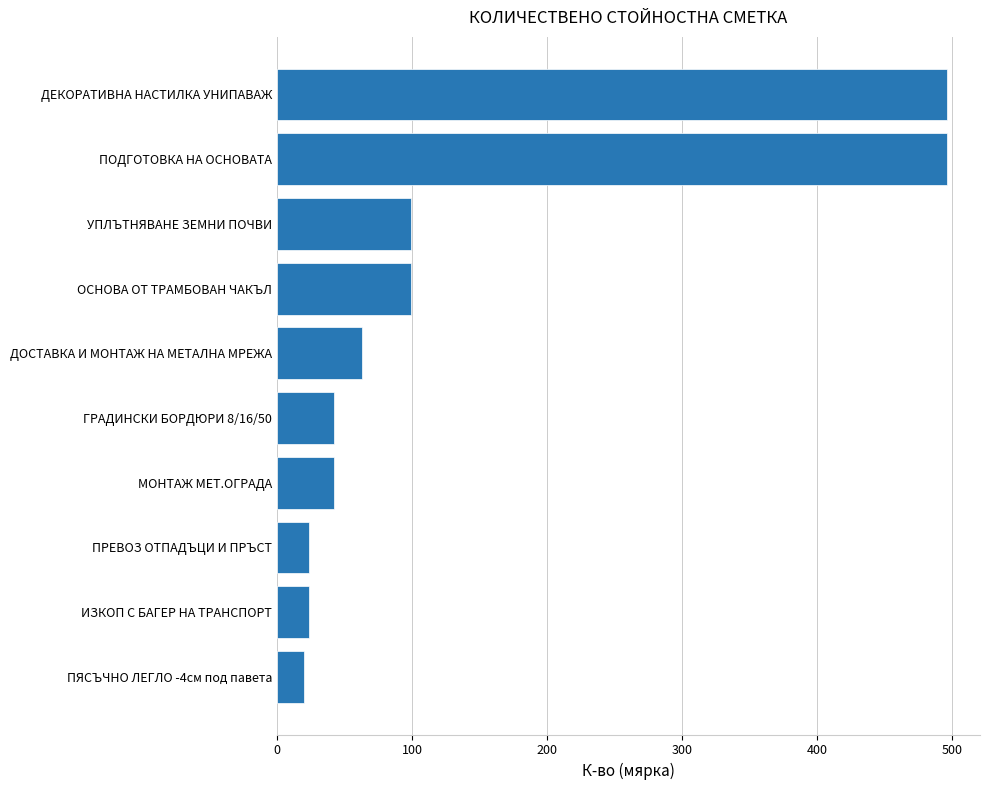

Are the bars grouped side by side (vs. stacked)?

No